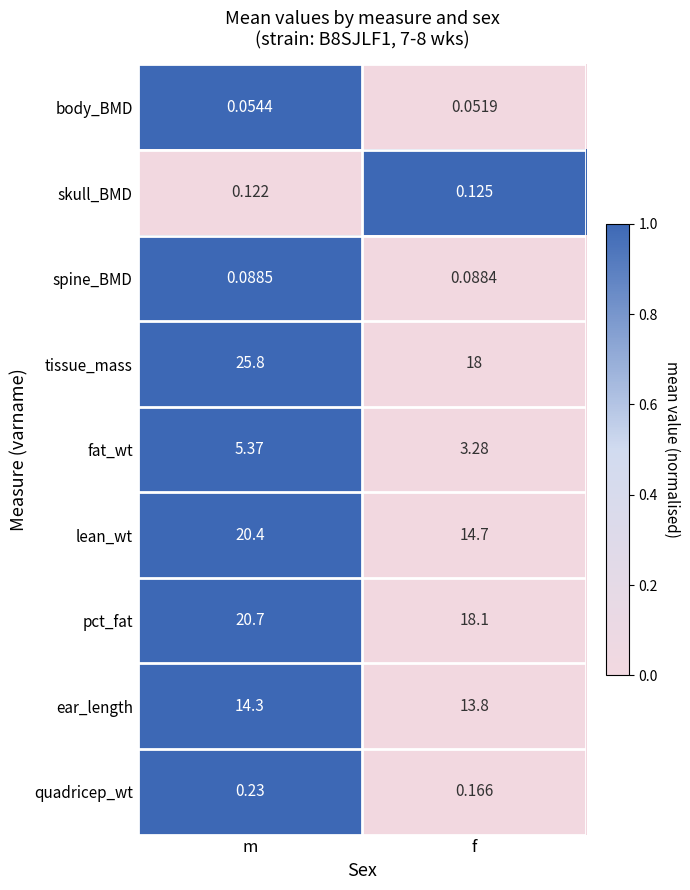

Rank the series by their maximum value, from lowest to highest.

body_BMD, spine_BMD, skull_BMD, quadricep_wt, fat_wt, ear_length, lean_wt, pct_fat, tissue_mass